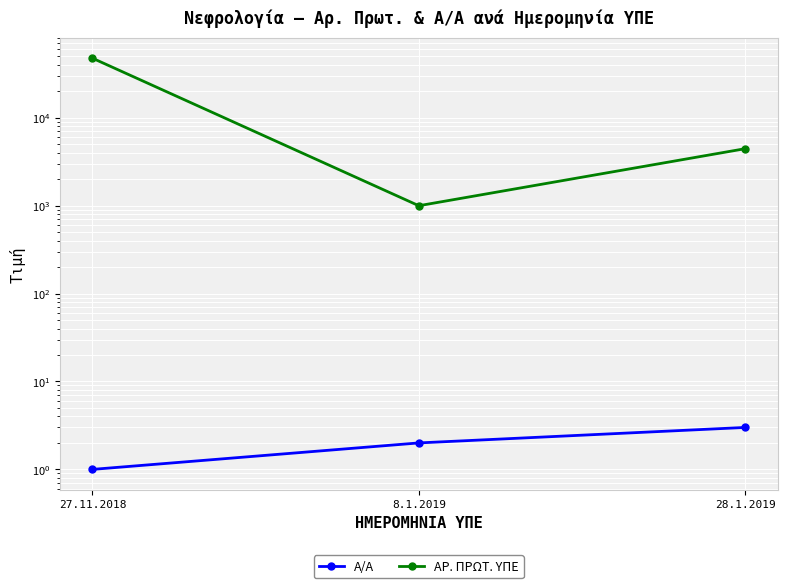

Which series changed the most between 8.1.2019 and 28.1.2019?

ΑΡ. ΠΡΩΤ. ΥΠΕ